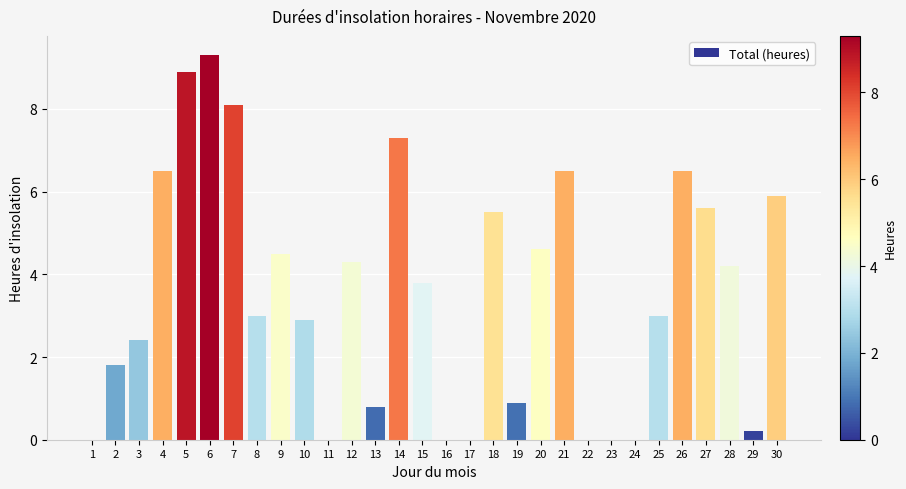

The chart shows a value of 0.0 at 24. True or false?

True